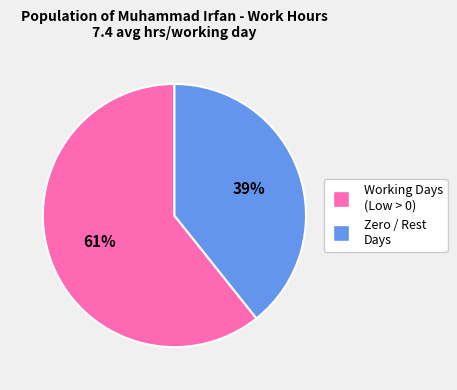

Is there a majority slice in this chart?

Yes